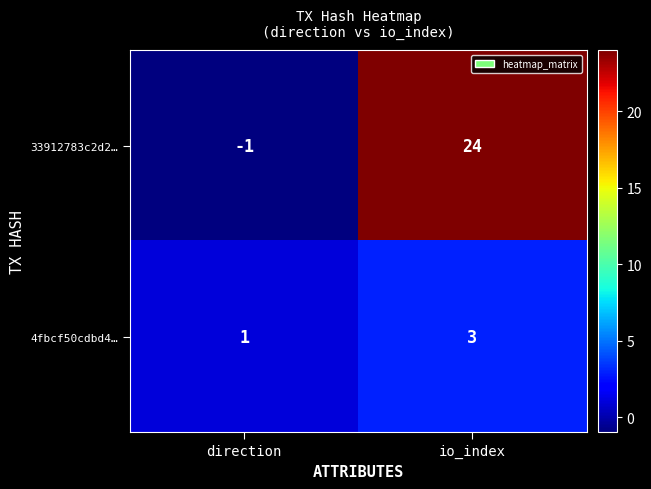

At which category does the chart reach its minimum across all series?

direction